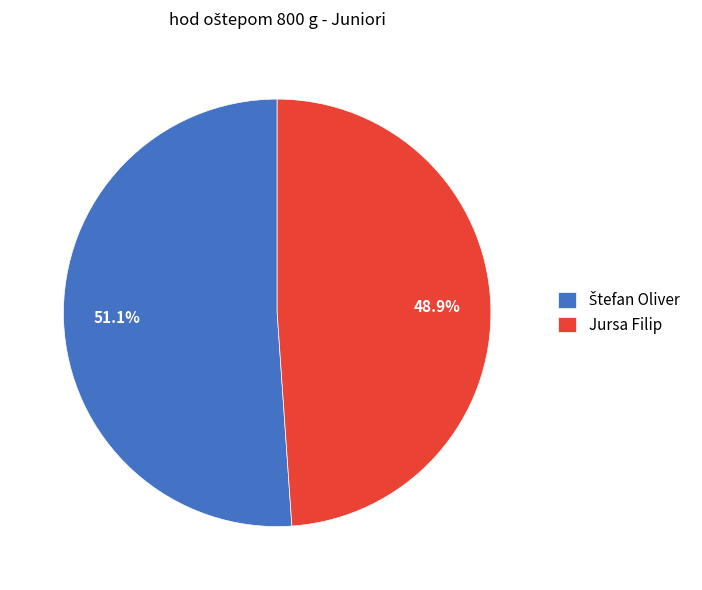

Does Jursa Filip represent more than half of the total?

No